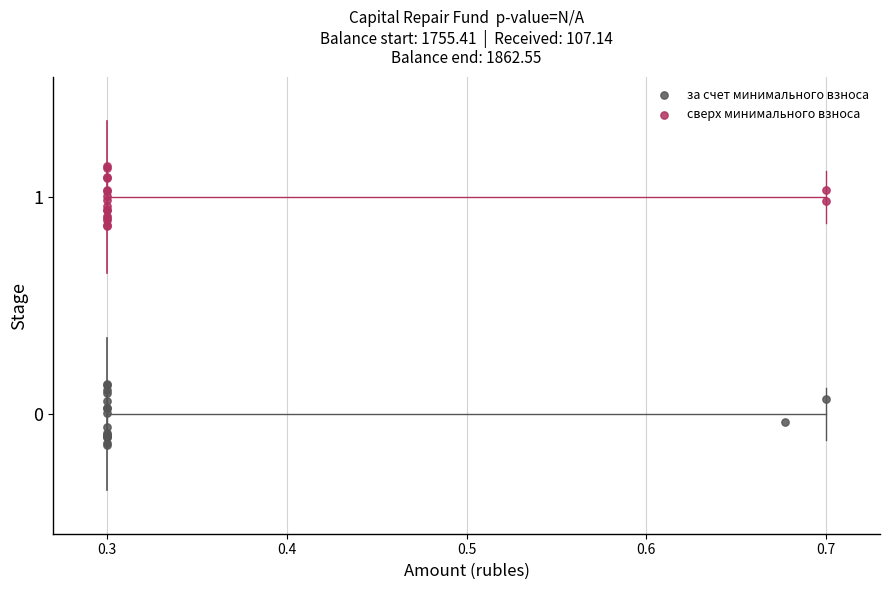

Which series contains the lowest Y value?

за счет минимального взноса